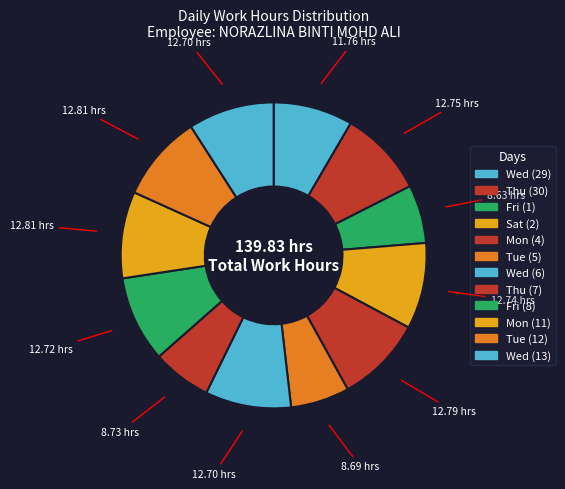

The Mon (11) slice represents 9% of the pie. True or false?

True